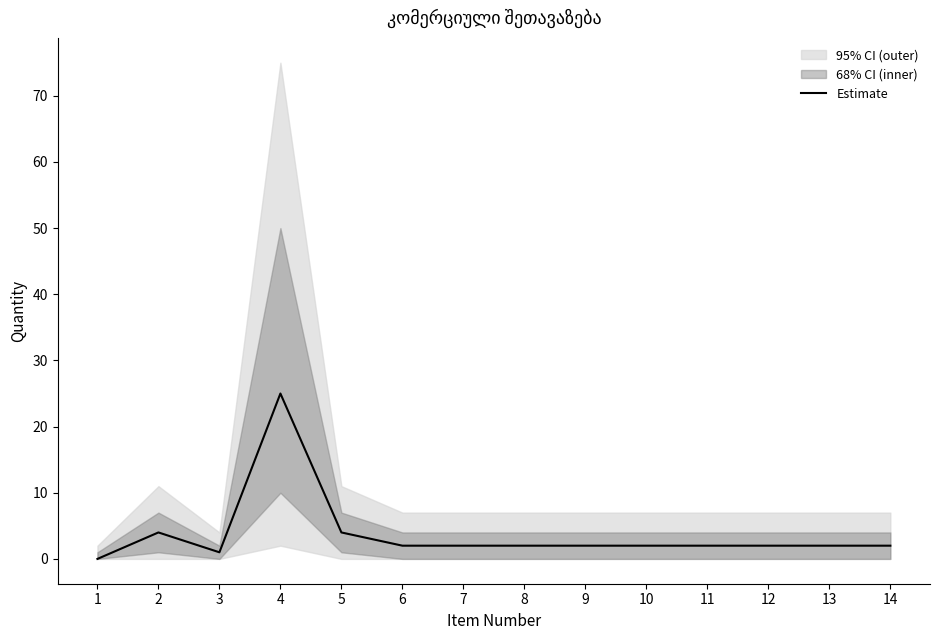

Where is the first local maximum?

2